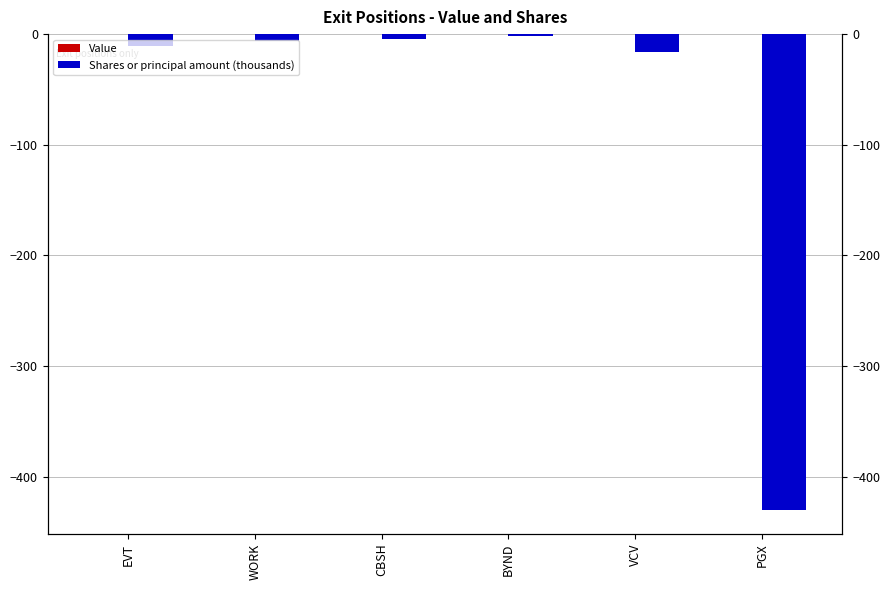

How many bars are there in each group?

2